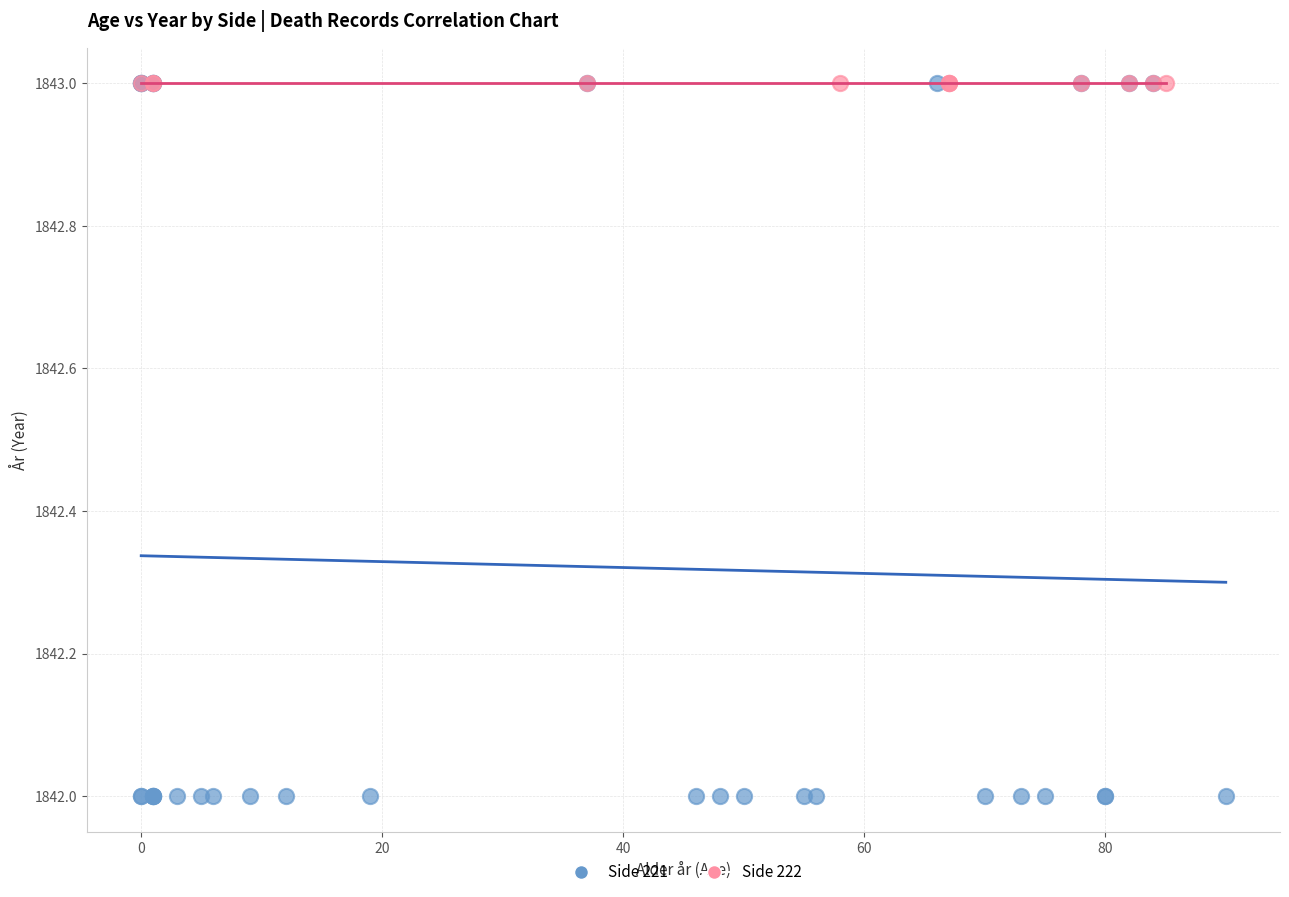

Which series reaches the minimum Y coordinate?

Side 221